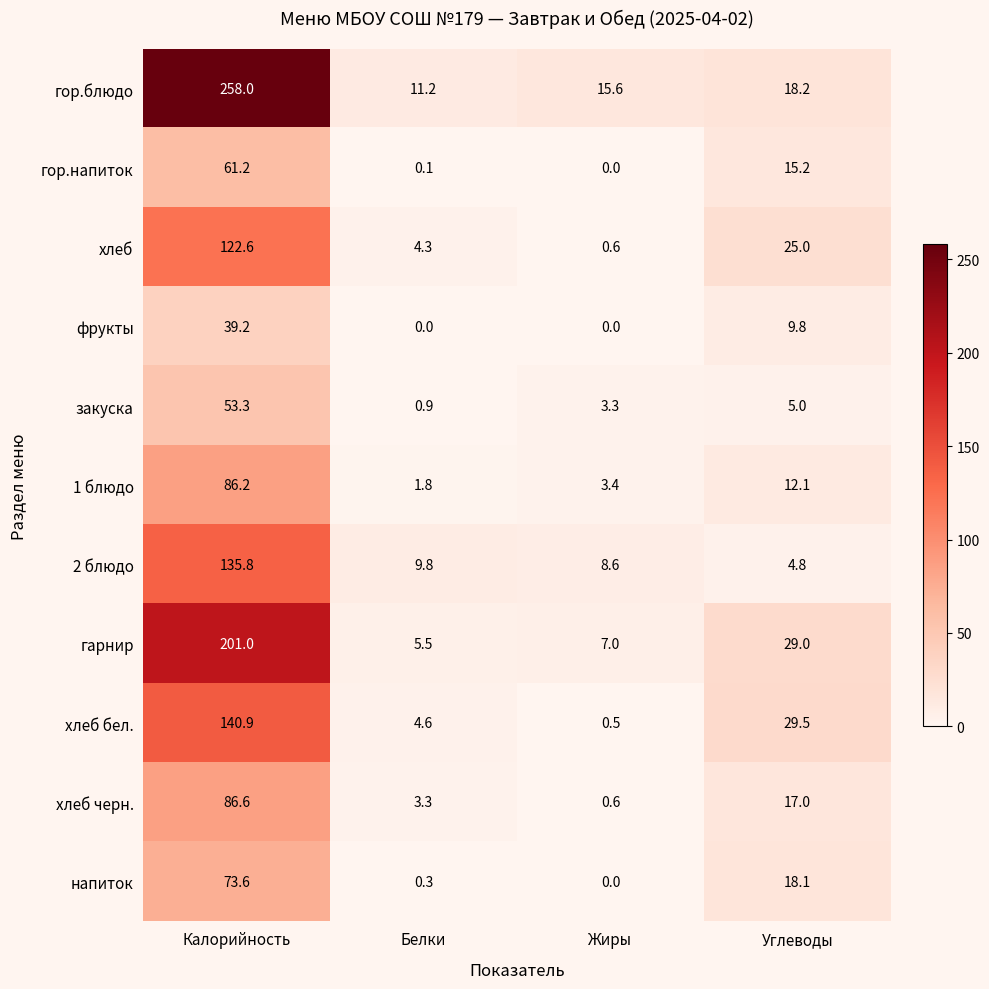

How many values in the хлеб черн. series are below 17?

2